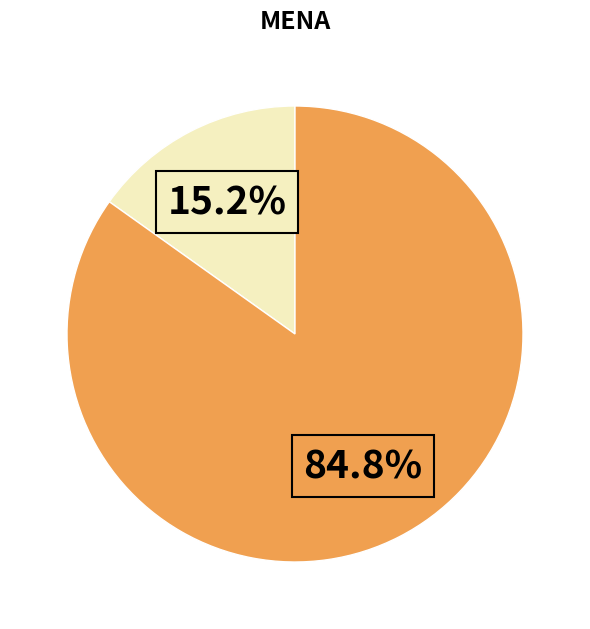

Does any single category account for the majority?

Yes